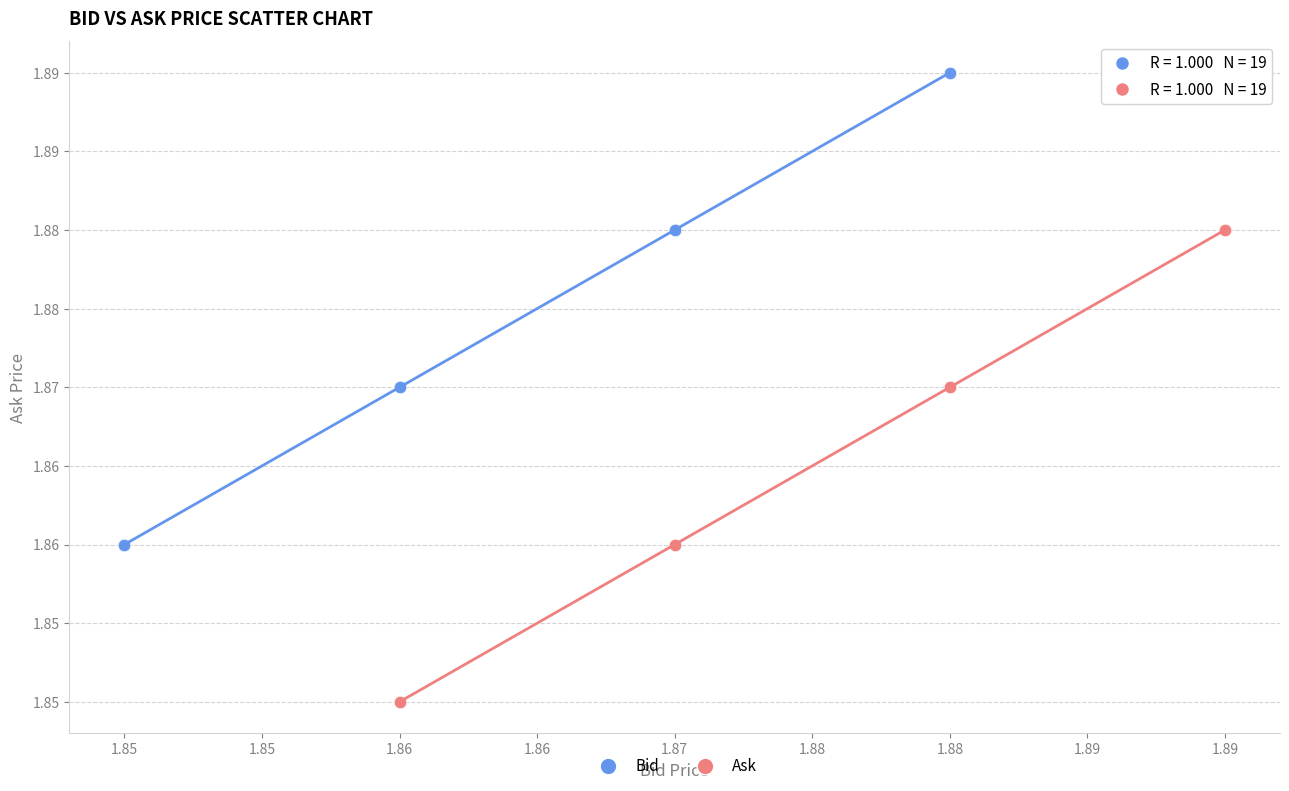

What are all the series names shown in the legend?

Bid, Ask